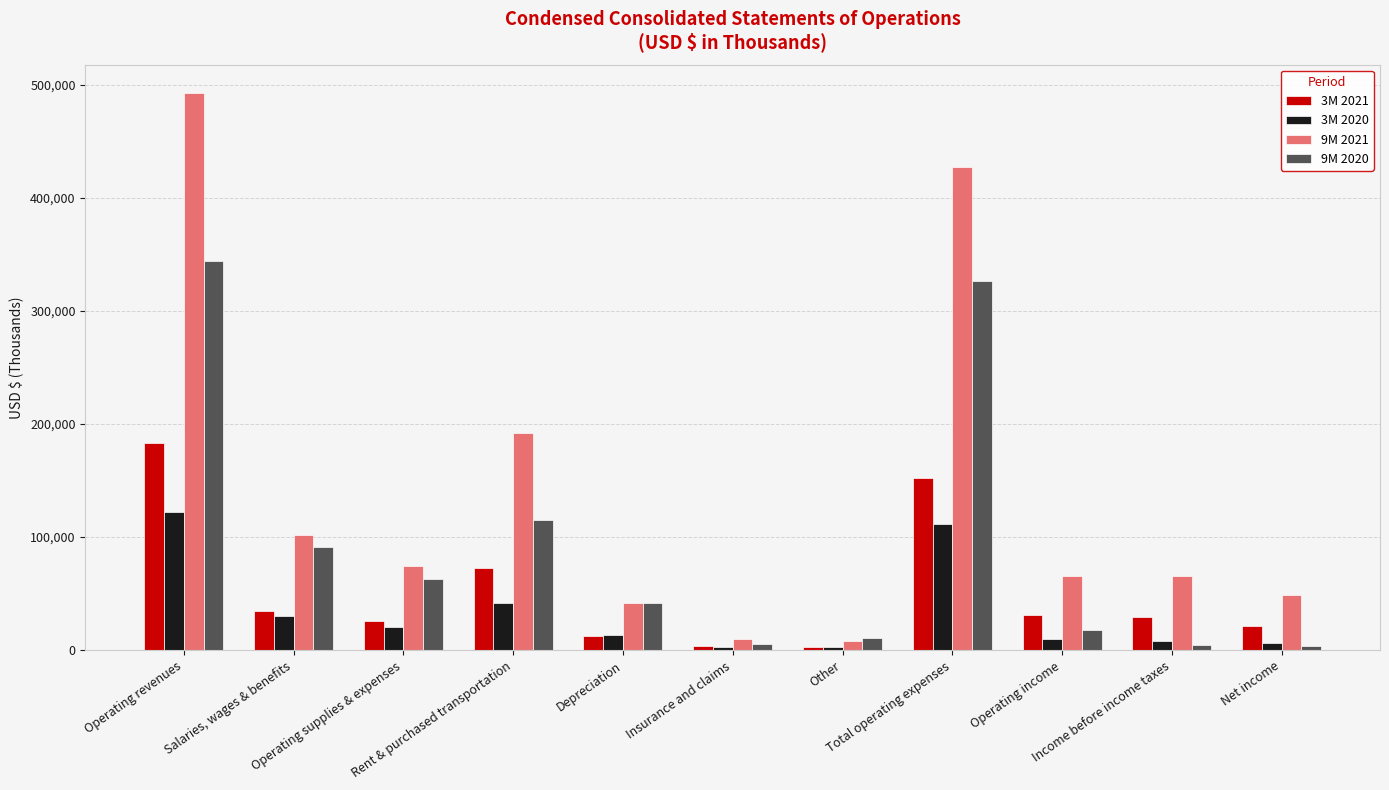

Which series has the largest range (max minus min)?

9M 2021